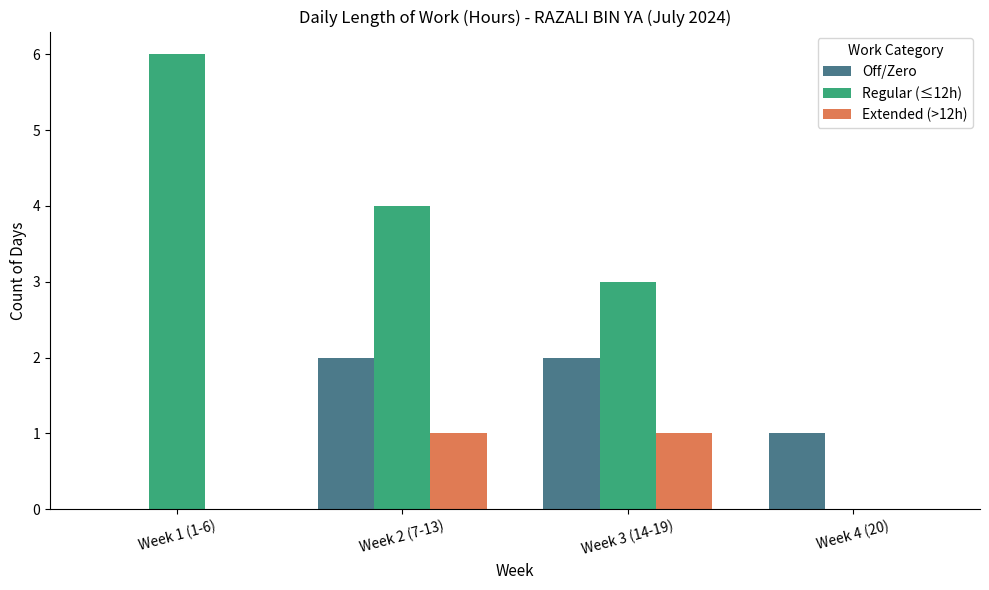

Which series changed the most between Week 3 (14-19) and Week 4 (20)?

Regular (≤12h)